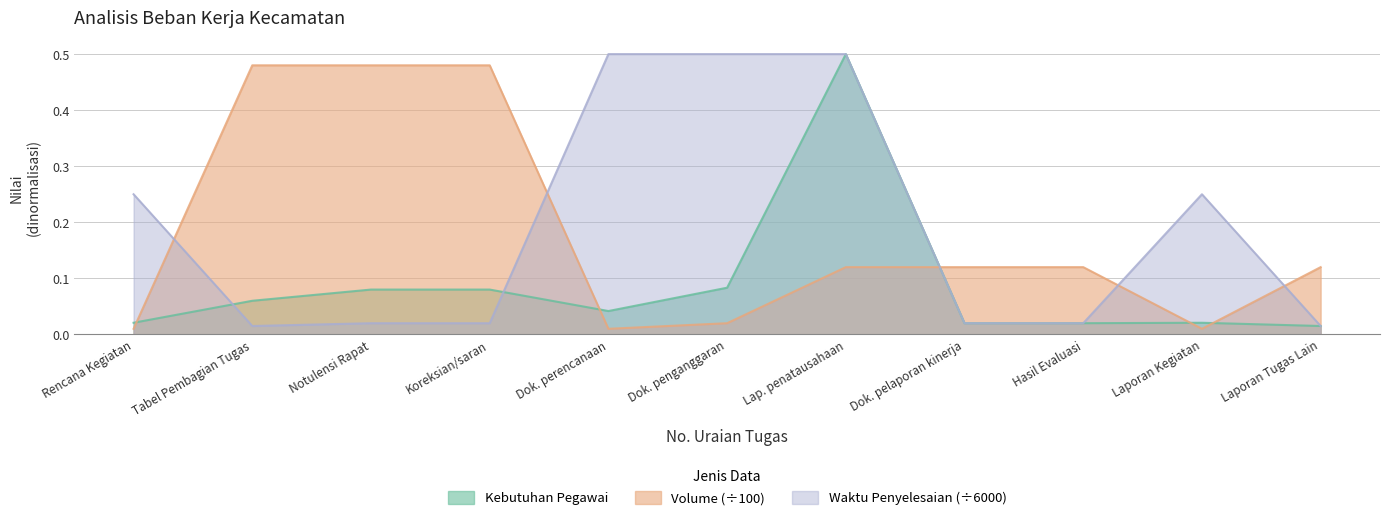

True or false: Volume (÷100) has a value of 0.2 at Dok. pelaporan kinerja.

False